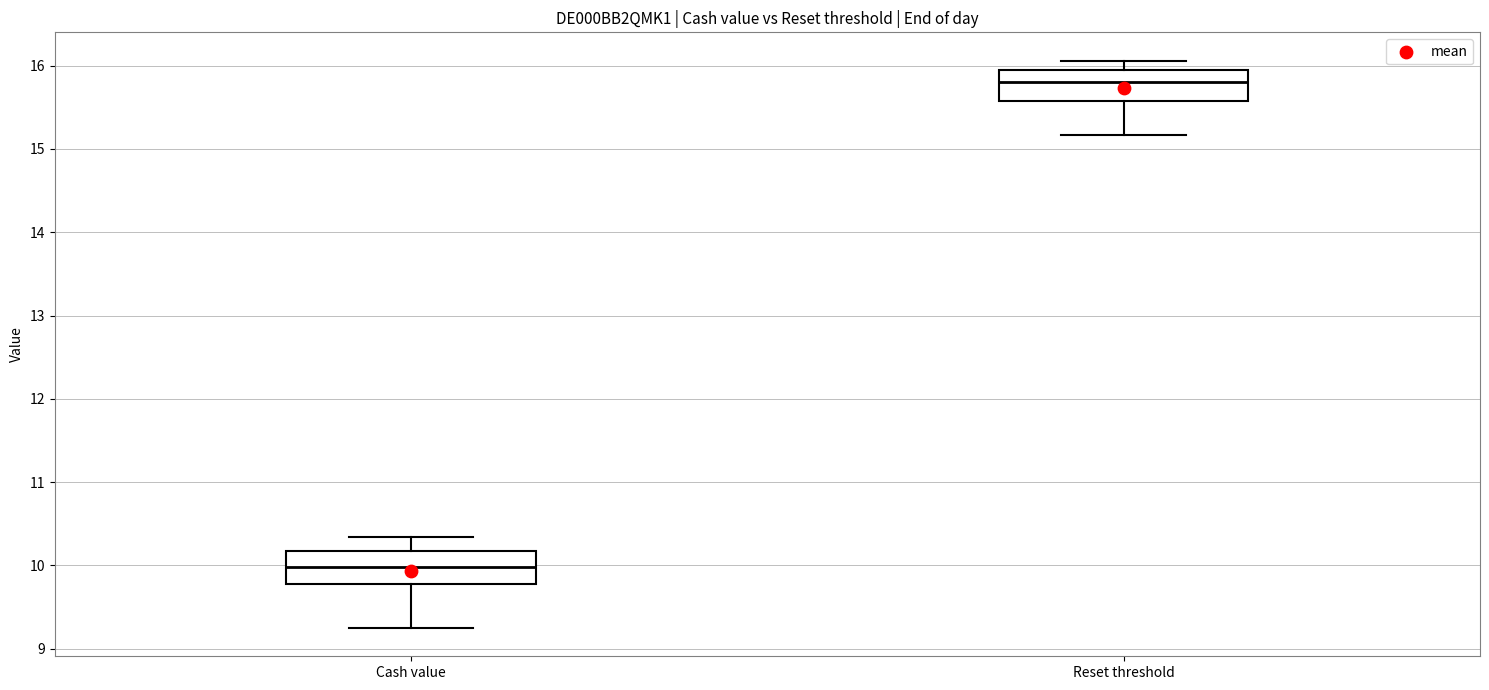

Reading left to right, transcribe this box plot: for each box, give where its median line is, the range the box spans, and where its two whiskers end, as read against the y-axis. The values are not printed on the chart, so give them approximately, as read against the axis.

Cash value: median 10.0, box 9.8 to 10.2, whiskers 9.3 to 10.3
Reset threshold: median 15.8, box 15.6 to 16.0, whiskers 15.2 to 16.1